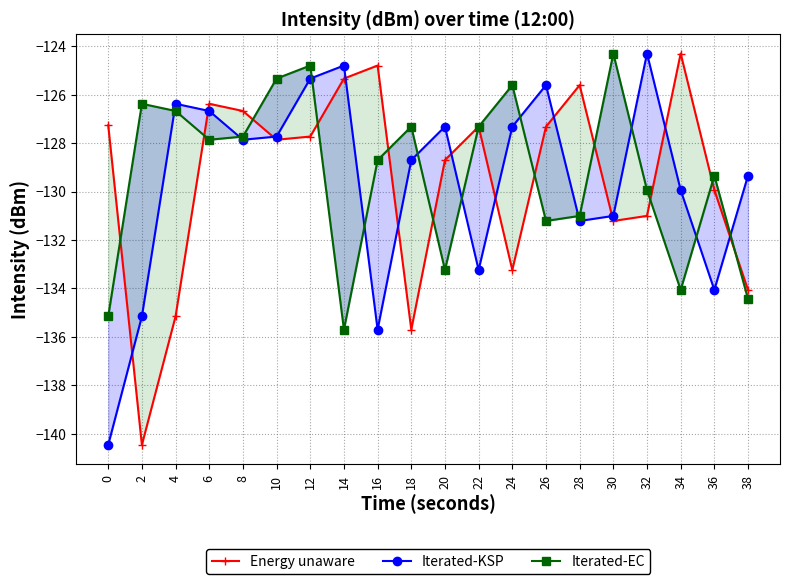

How many categories are shown in the chart?

20